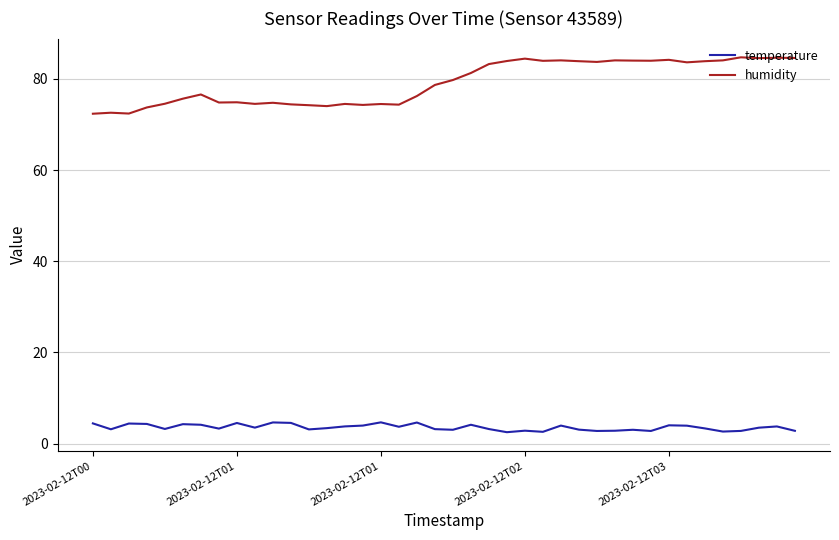

Rank the series by their maximum value, from lowest to highest.

temperature, humidity